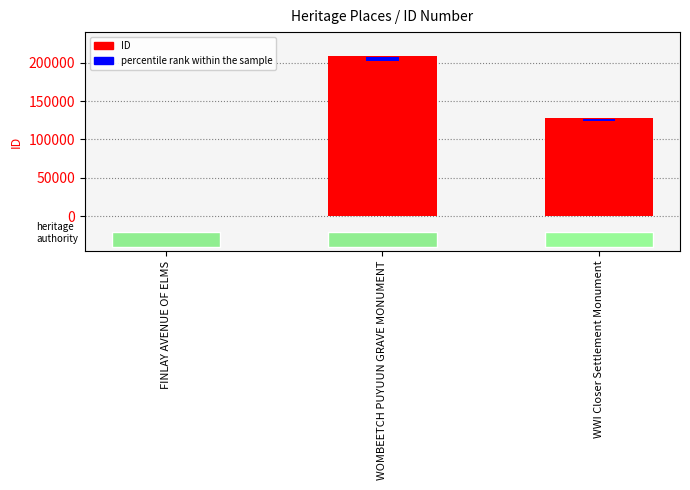

The value of ID at WWI Closer Settlement Monument is 127391.0. True or false?

True